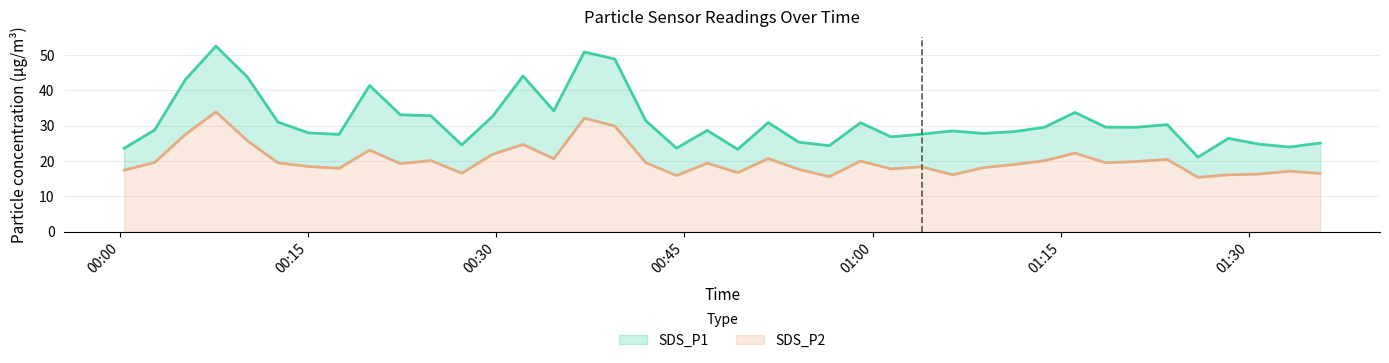

True or false: SDS_P1 has a value of 26.4 at 2021/11/06 01:28:22.

True